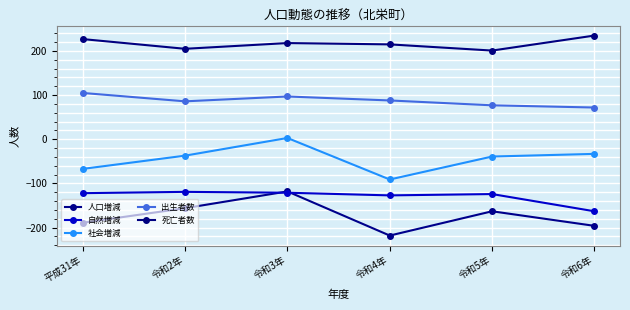

What is the label of the 6th point from the left?

令和6年